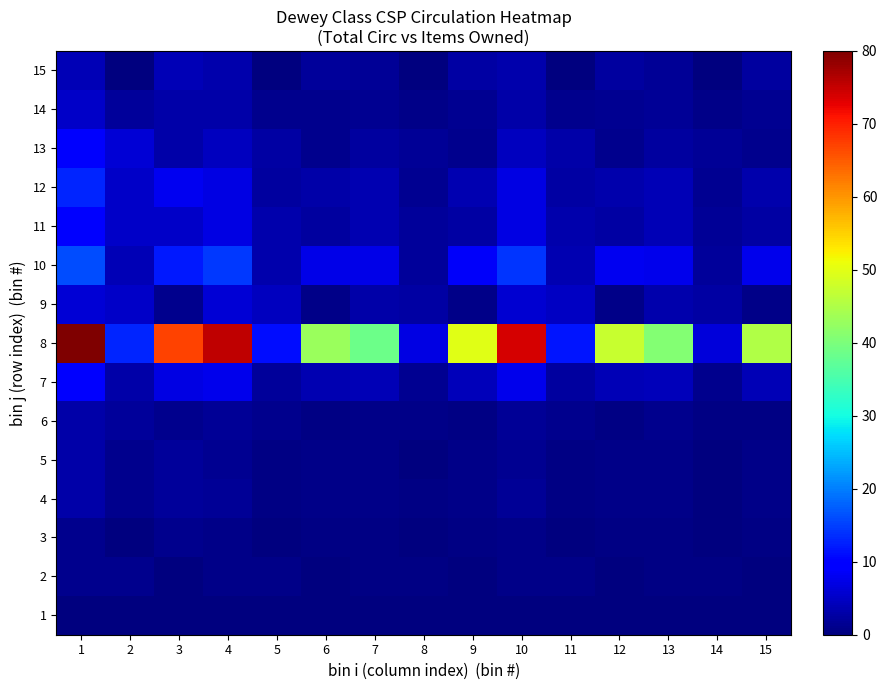

Rank the series by their maximum value, from lowest to highest.

1, 2, 3, 4, 5, 6, 15, 14, 9, 13, 7, 11, 12, 10, 8